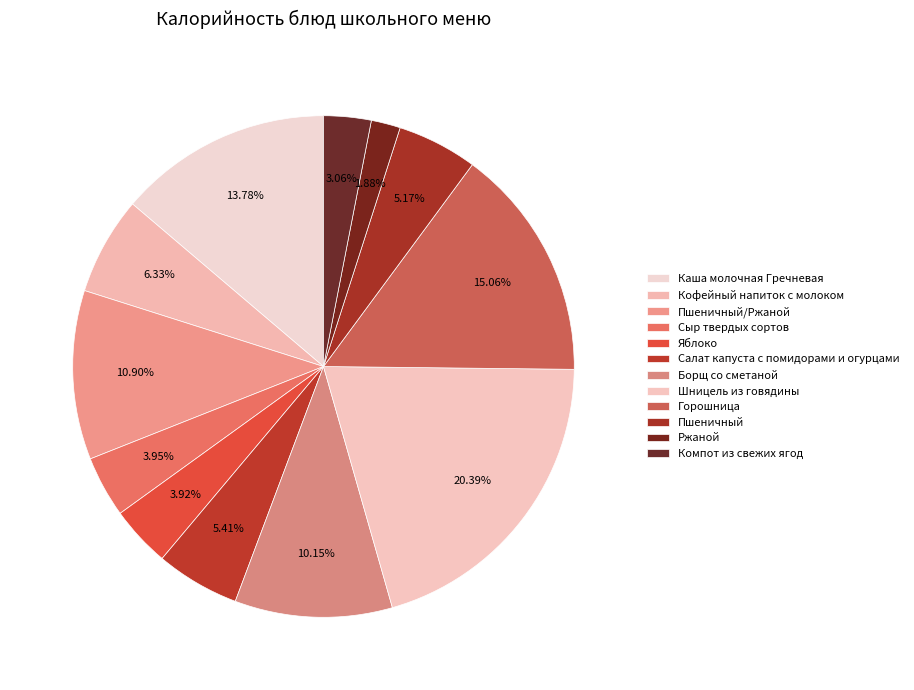

Combined, do Горошница and Сыр твердых сортов account for over 50%?

No